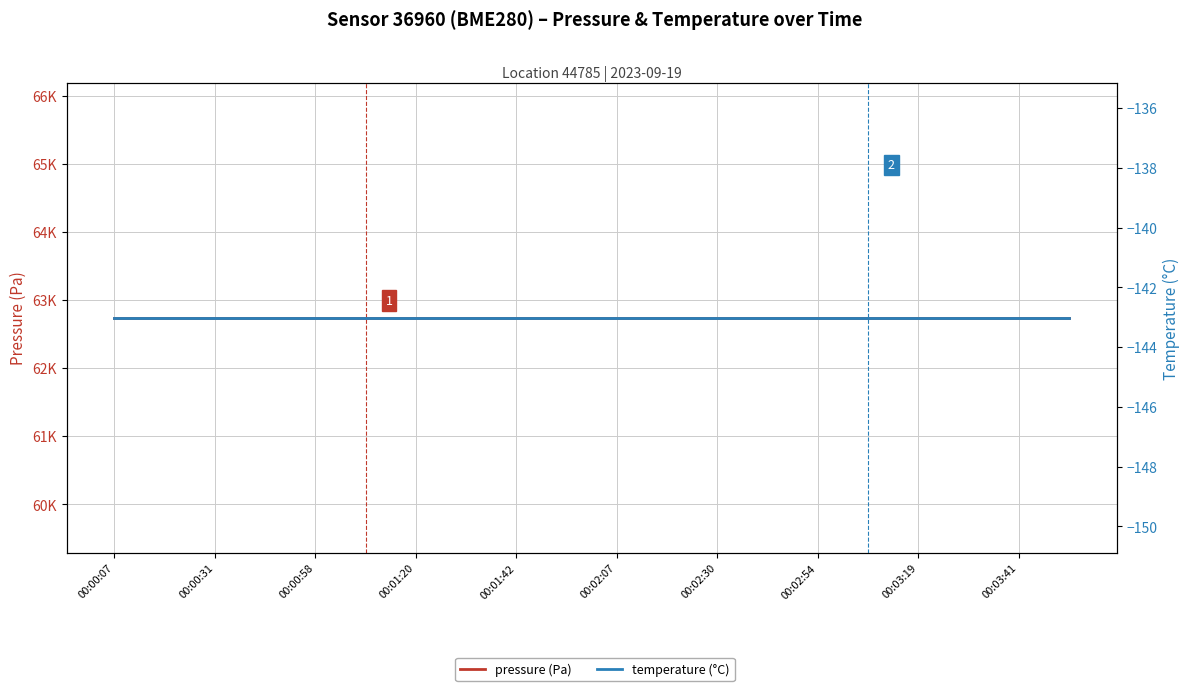

Which has a higher value, 00:02:54 or 00:00:07?

00:02:54